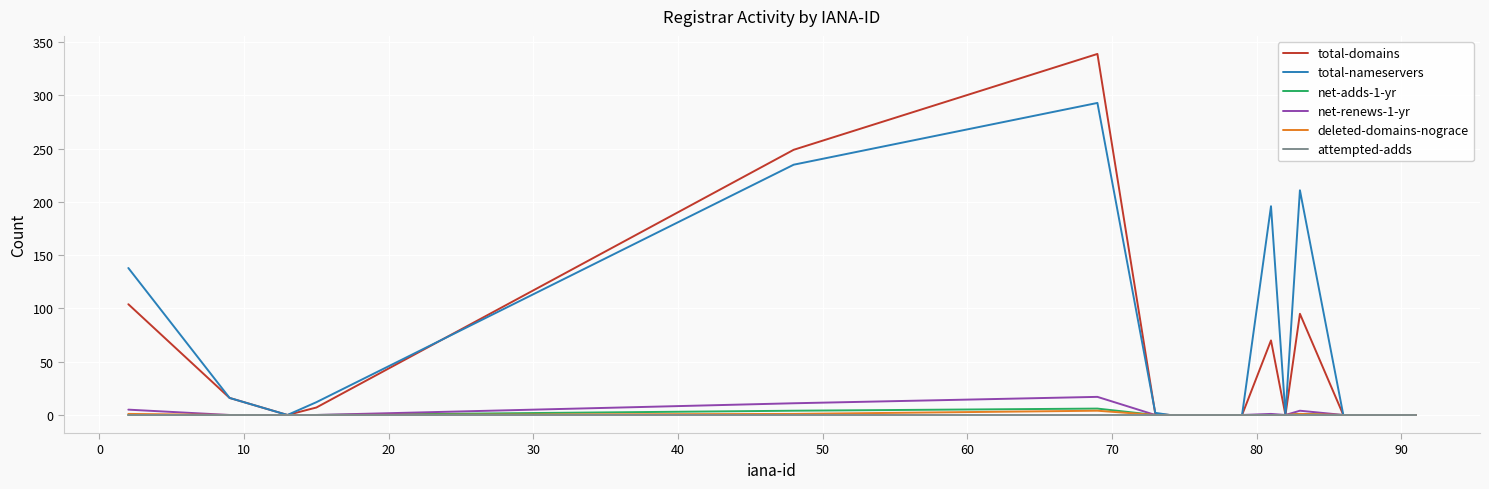

What is the maximum value shown in the chart?

339